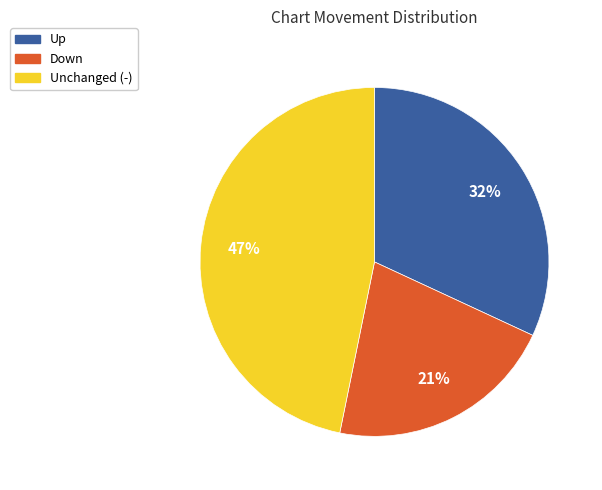

Rank the categories by value from lowest to highest.

Down, Up, Unchanged (-)